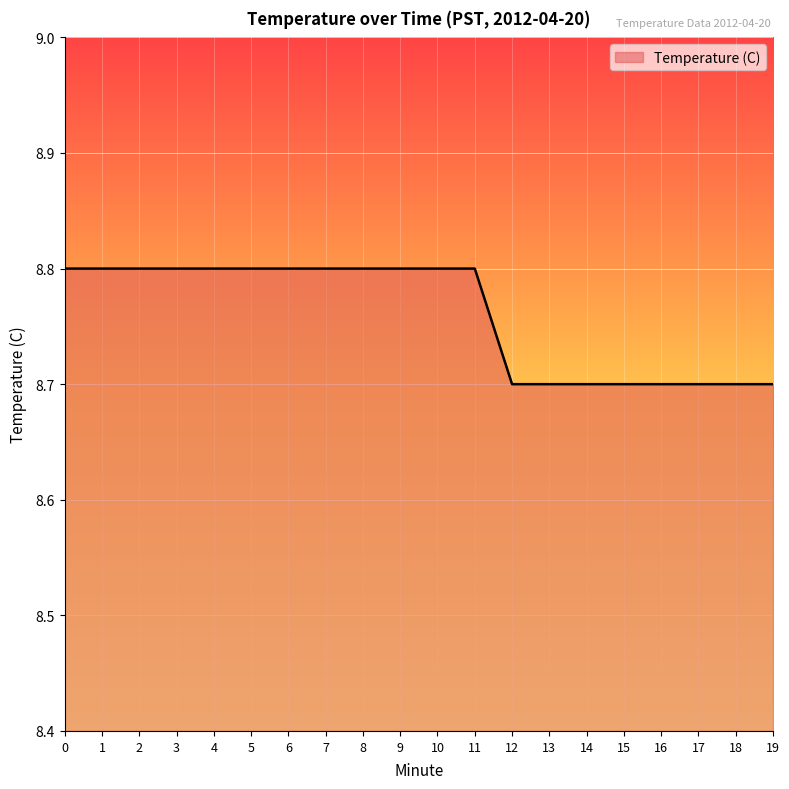

How many lines are shown in the chart?

1